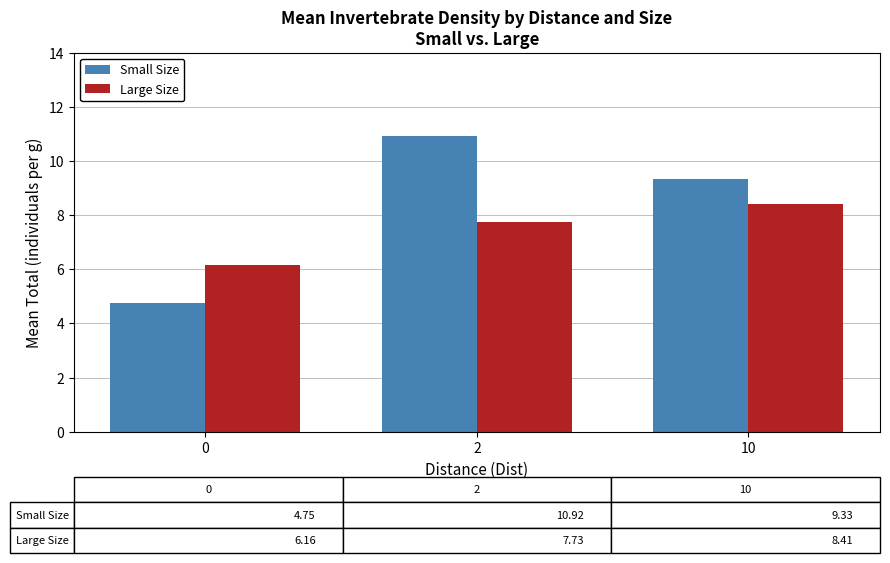

How many groups of bars are there?

3